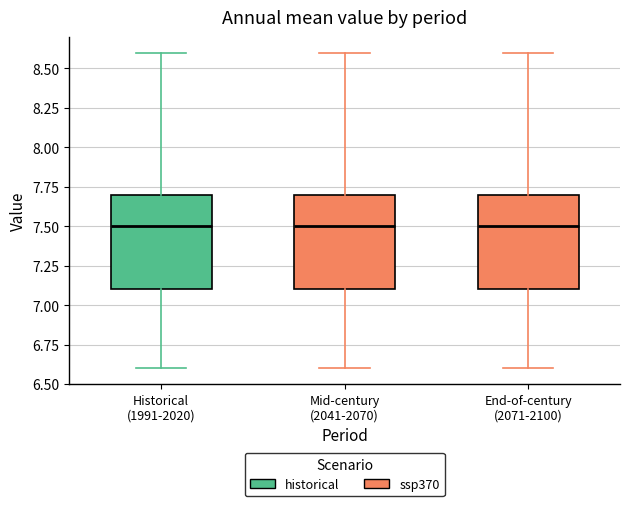

Reading left to right, read every box against the y-axis: the position of its median line, the range the box covers, and the ends of its whiskers. The values are not printed on the chart, so give them approximately, as read against the axis.

Historical (1991-2020): median 7.5, box 7.1 to 7.7, whiskers 6.6 to 8.6
Mid-century (2041-2070): median 7.5, box 7.1 to 7.7, whiskers 6.6 to 8.6
End-of-century (2071-2100): median 7.5, box 7.1 to 7.7, whiskers 6.6 to 8.6